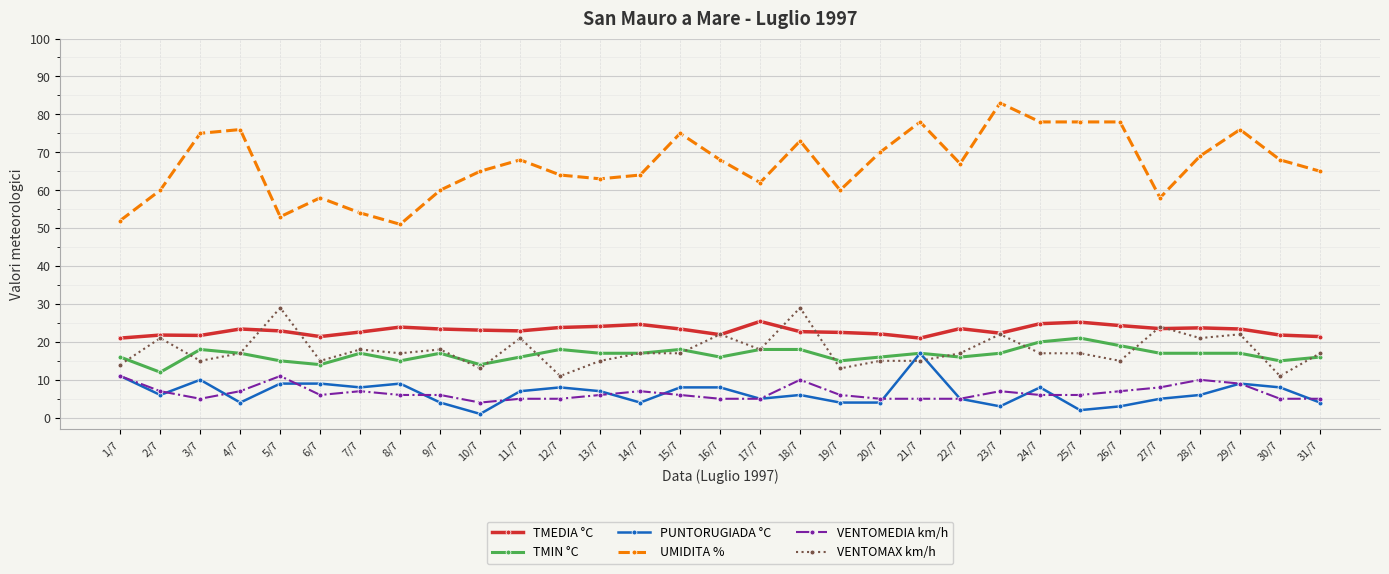

At which label does PUNTORUGIADA °C reach its peak?

21/7